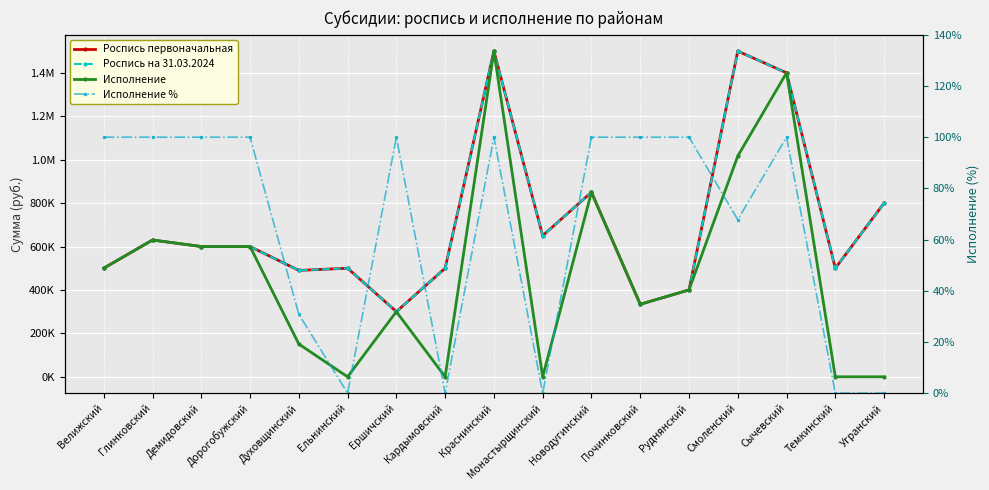

In Роспись на 31.03.2024, how many points are lower than both neighbors (excluding endpoints)?

5